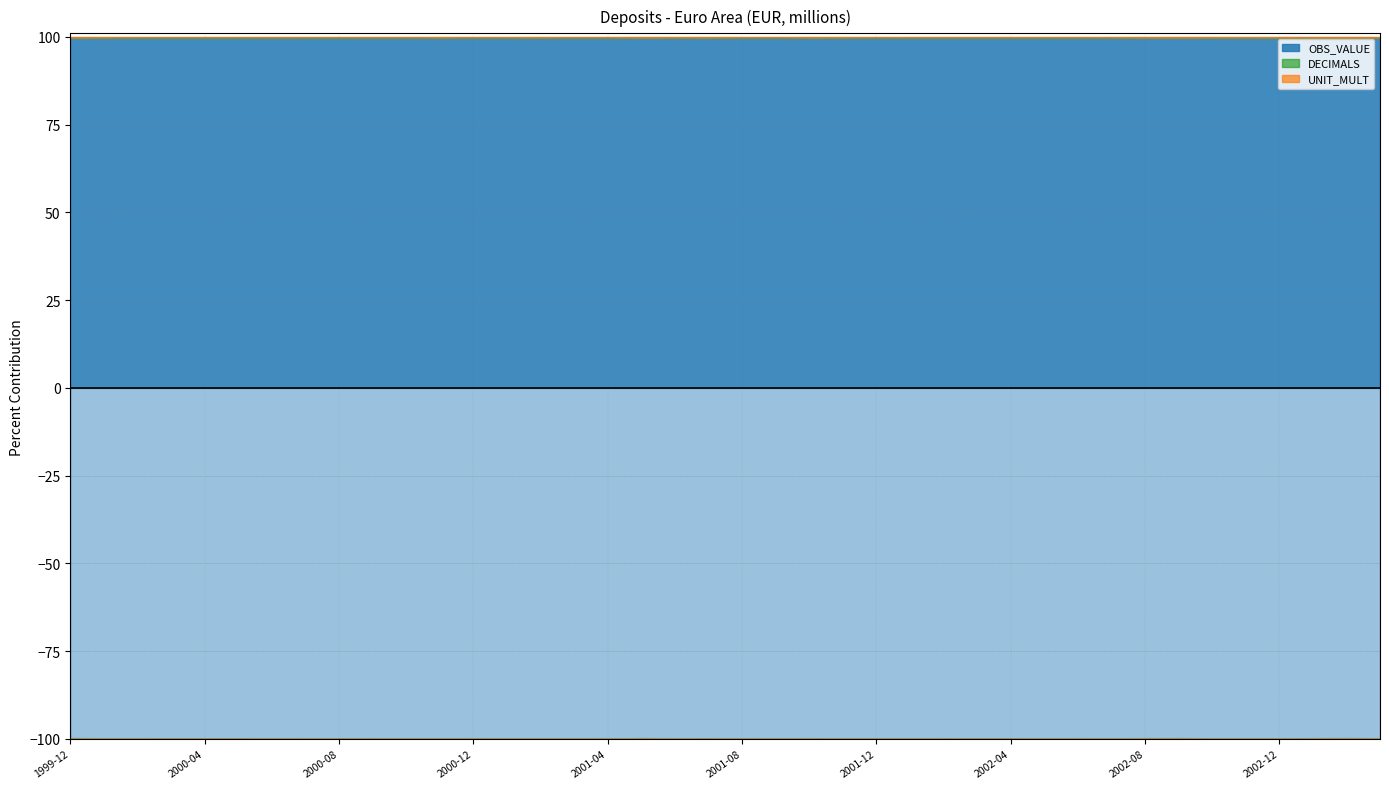

How many categories are shown in the chart?

40